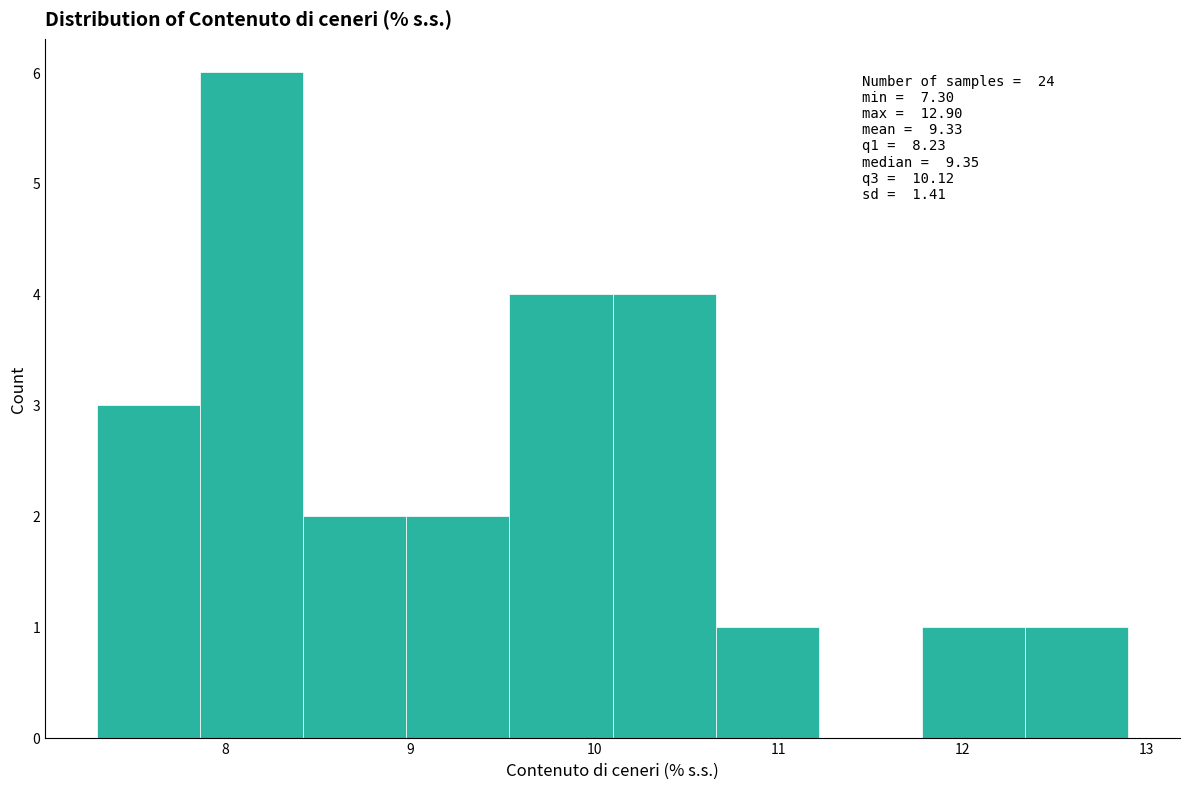

Over which range of the x-axis is the bar tallest?

7.86 to 8.42